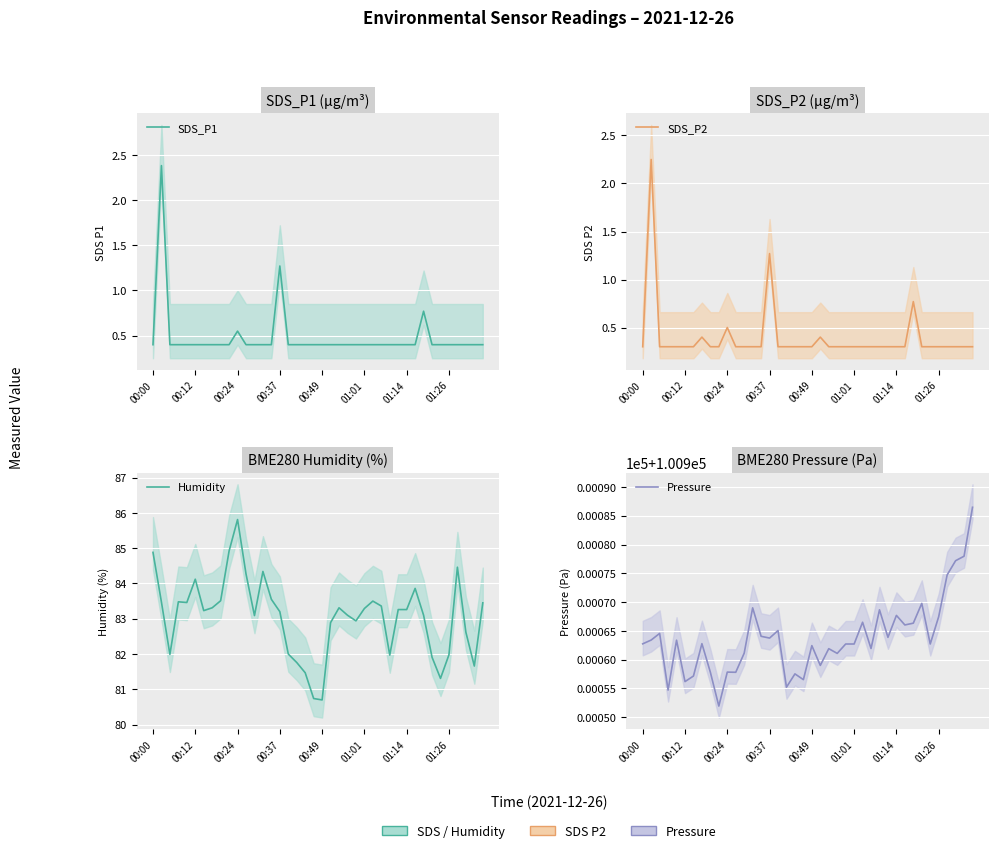

What is the average value of the SDS_P1 series?

0.5